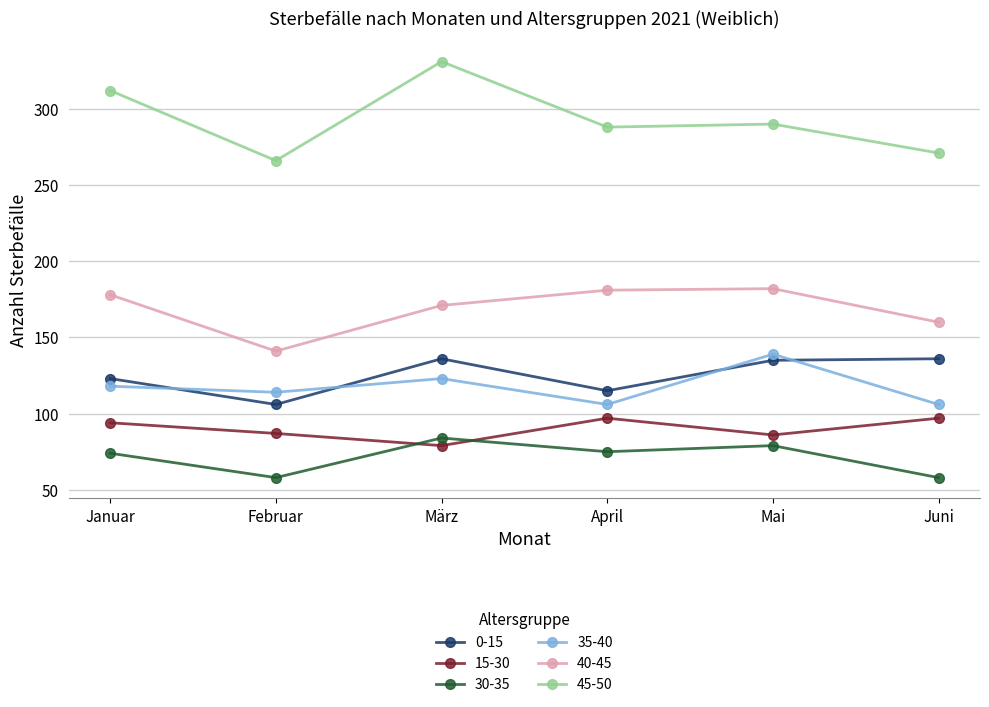

What are all the series names shown in the legend?

0-15, 15-30, 30-35, 35-40, 40-45, 45-50